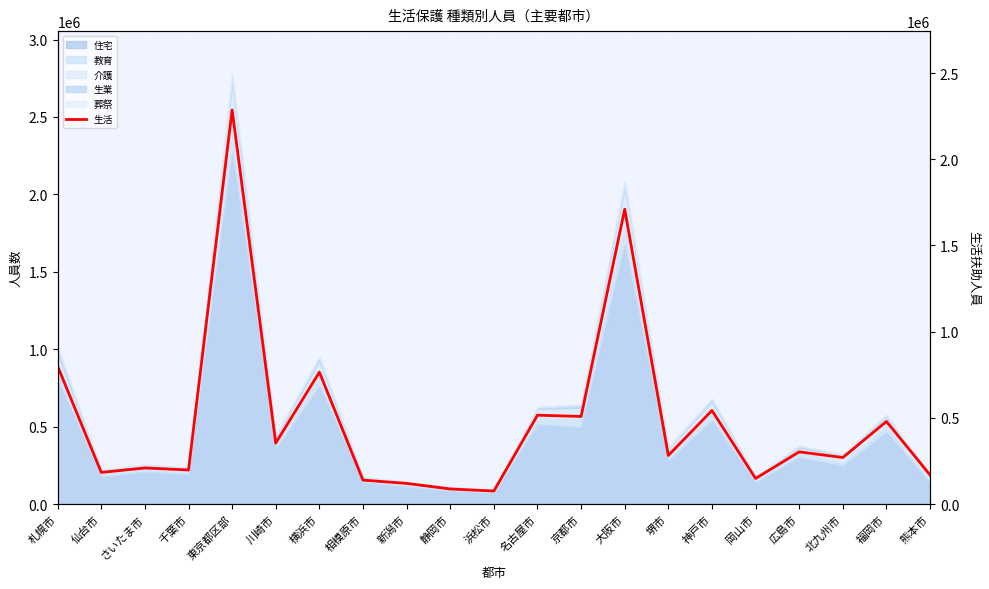

Rank the categories by value from lowest to highest.

浜松市, 静岡市, 新潟市, 相模原市, 岡山市, 熊本市, 仙台市, 千葉市, さいたま市, 北九州市, 堺市, 広島市, 川崎市, 福岡市, 京都市, 名古屋市, 神戸市, 横浜市, 札幌市, 大阪市, 東京都区部